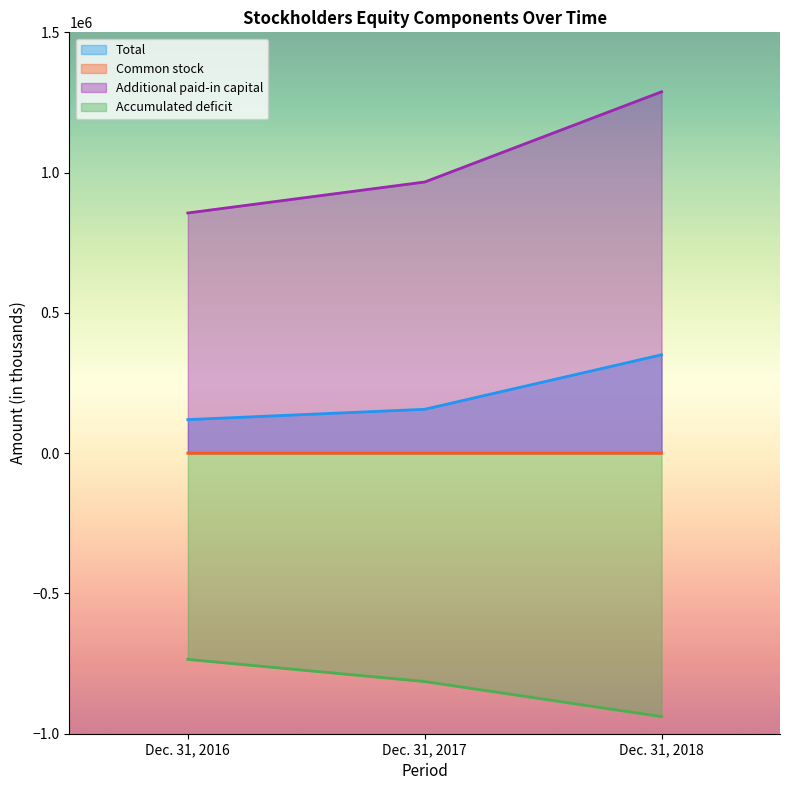

What value does the Common stock series have at Dec. 31, 2016?

34